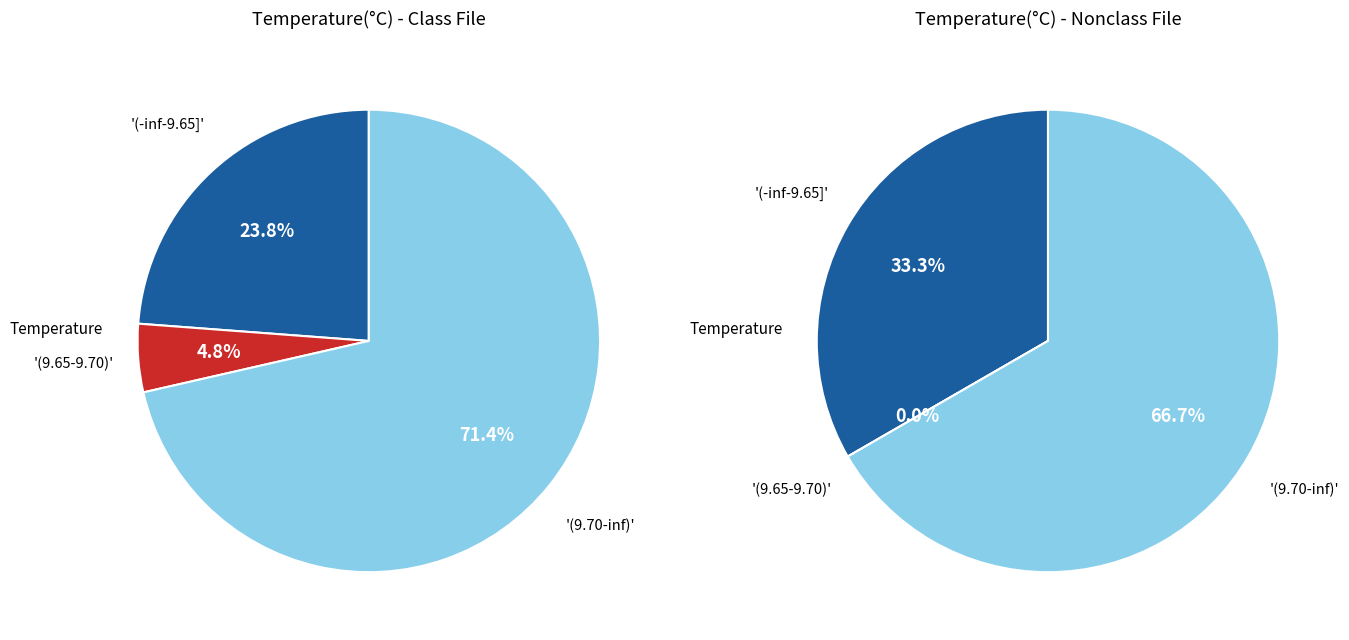

Is the sum of 2 and 1 greater than half?

No